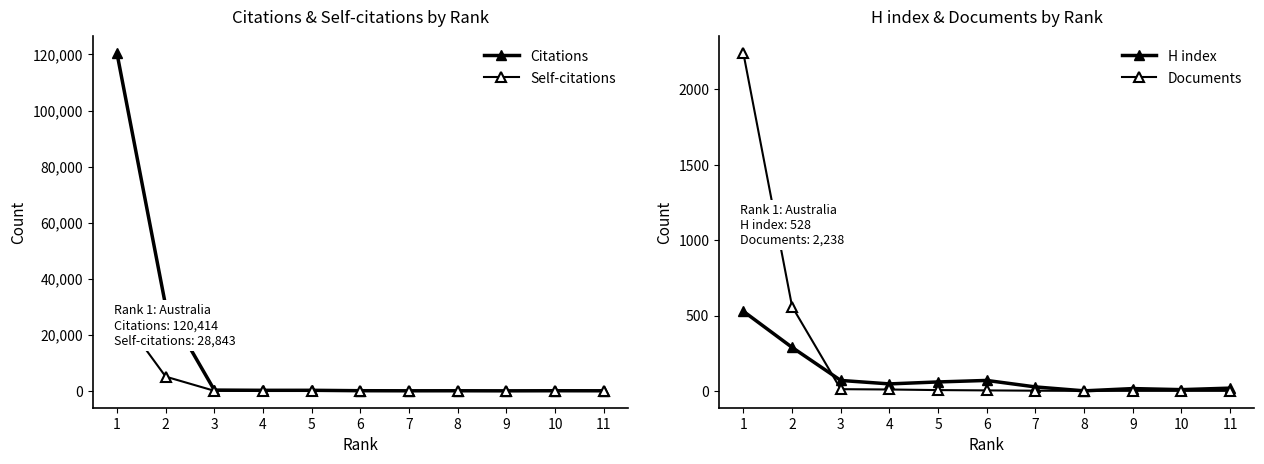

How many data points in Citations are above 48?

5